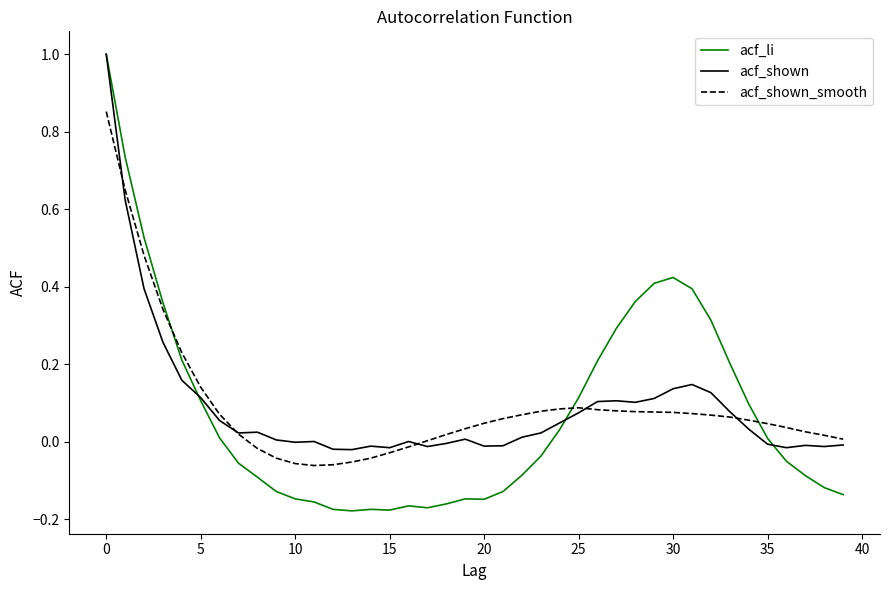

What is the greatest value displayed?

1.0